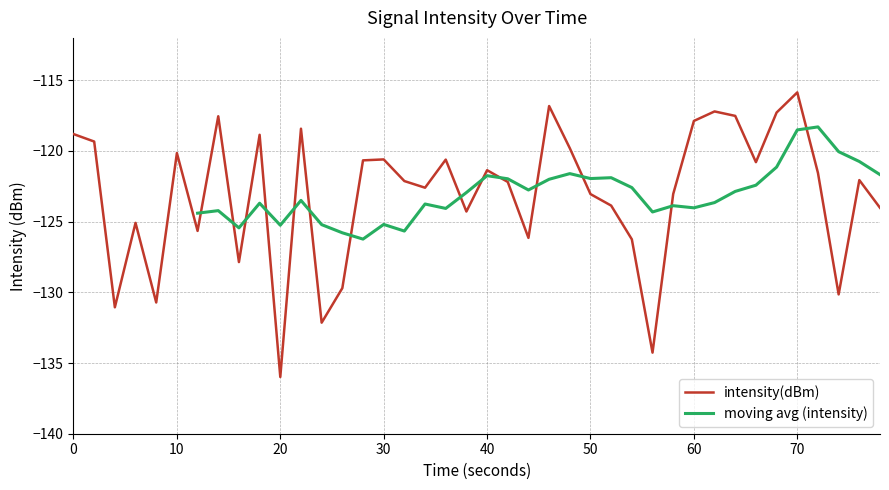

How many points are higher than both their immediate neighbors (excluding endpoints)?

12